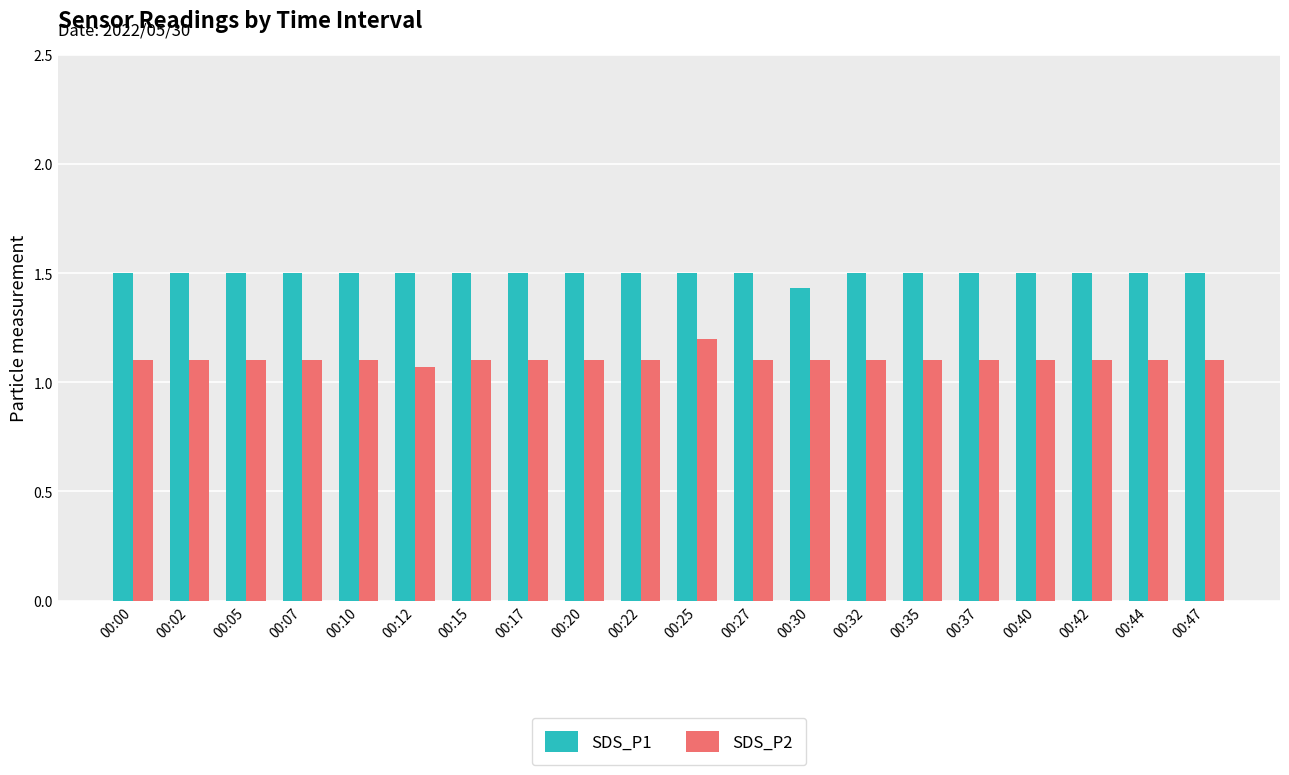

What is the sum of the SDS_P1 values at 00:02 and 00:40?

3.0